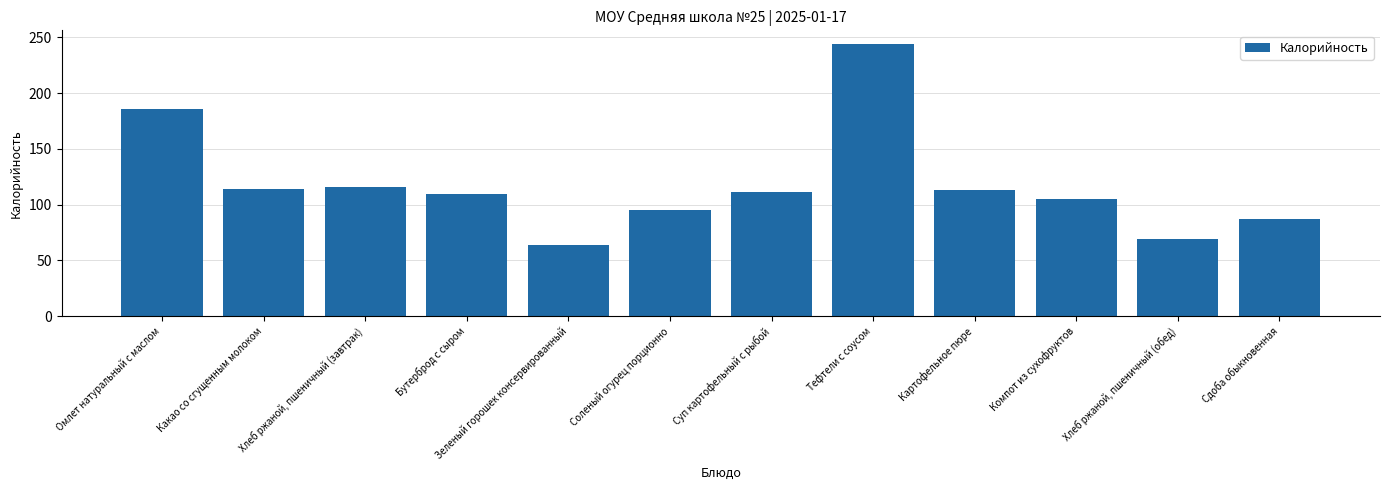

Rank the categories by value from highest to lowest.

Тефтели с соусом, Омлет натуральный с маслом, Хлеб ржаной, пшеничный (завтрак), Какао со сгущенным молоком, Картофельное пюре, Суп картофельный с рыбой, Бутерброд с сыром, Компот из сухофруктов, Соленый огурец порционно, Сдоба обыкновенная, Хлеб ржаной, пшеничный (обед), Зеленый горошек консервированный